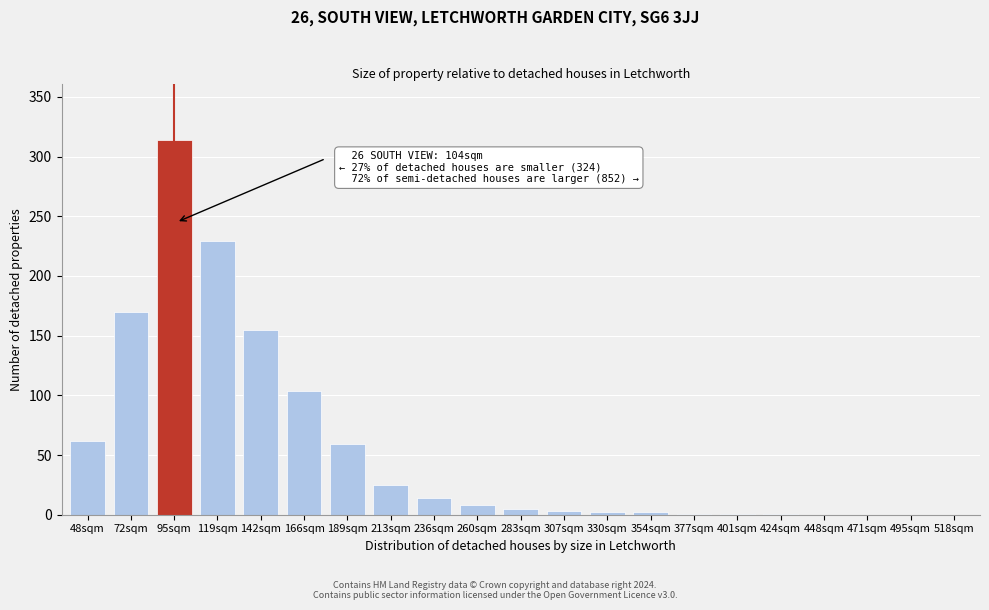

Which has a higher value, 236sqm or 72sqm?

72sqm